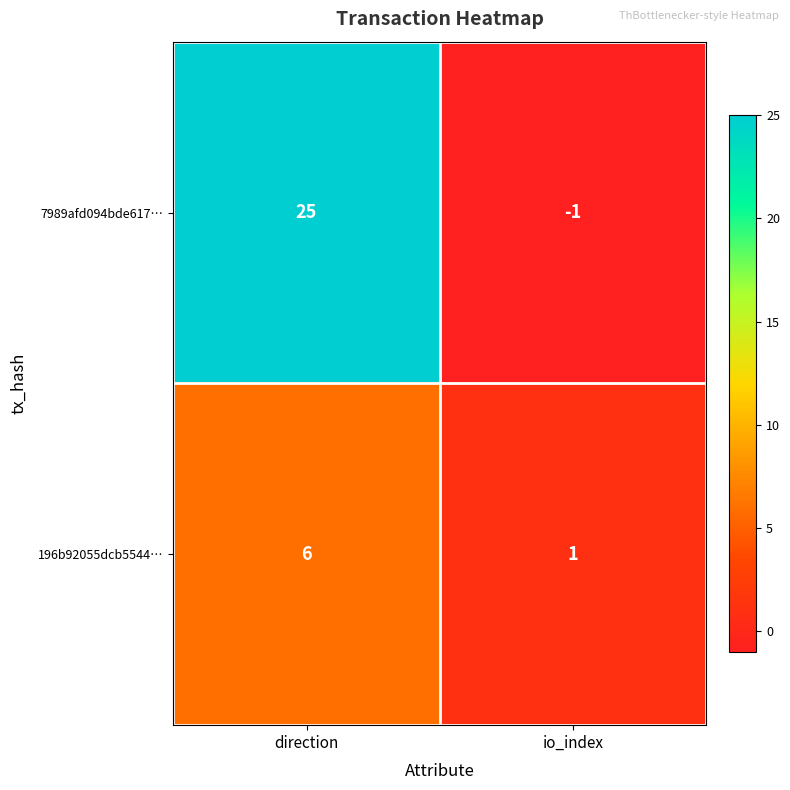

What is the difference between the highest and lowest values at io_index?

2